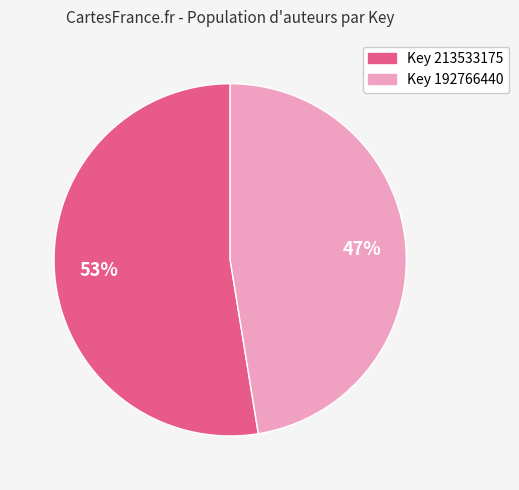

Is there any slice that represents more than half of the pie?

Yes